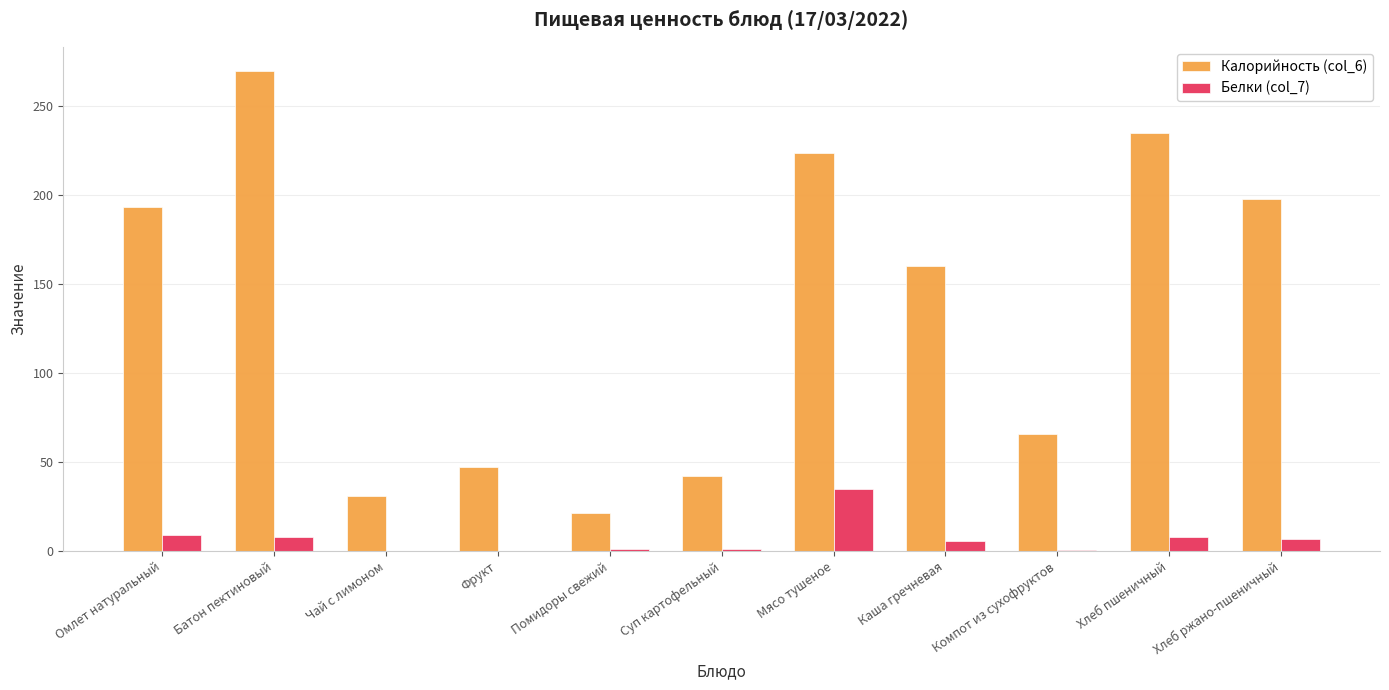

True or false: Калорийность (col_6) has a value of 18.8 at Суп картофельный.

False